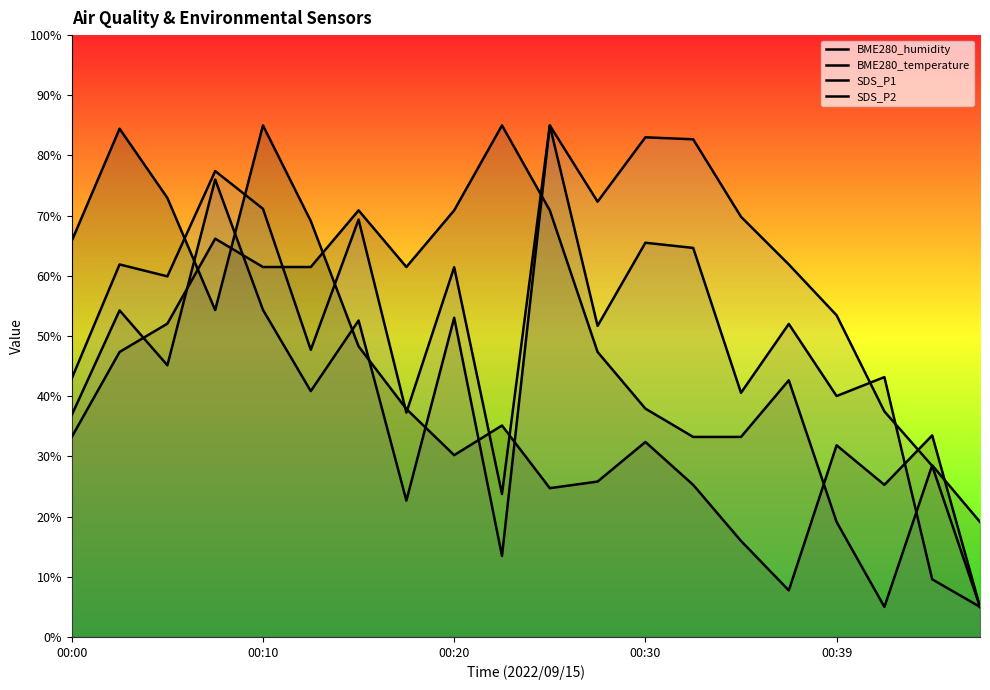

Does the chart display data point markers on the line(s)?

No